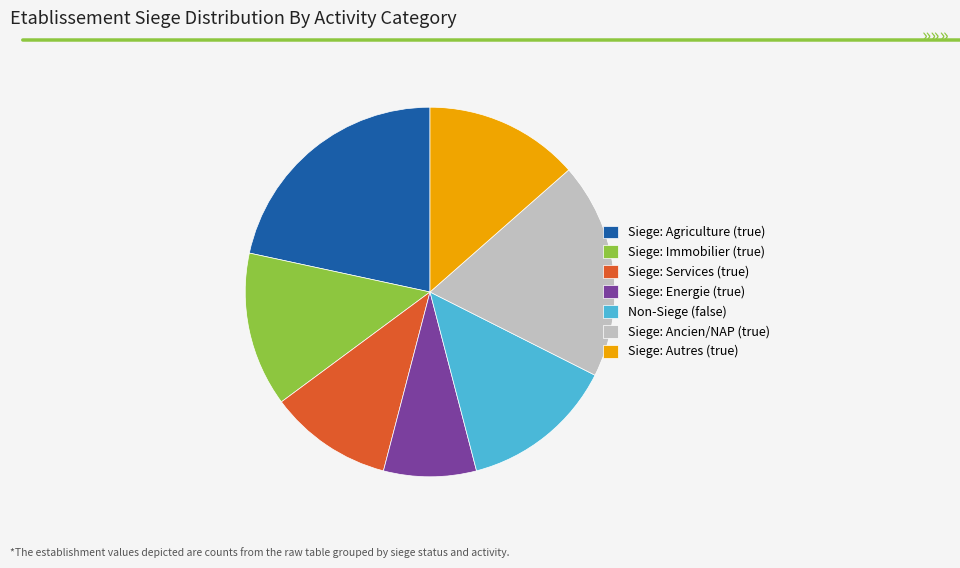

Does Siege: Agriculture (true) account for over 50% of the chart?

No